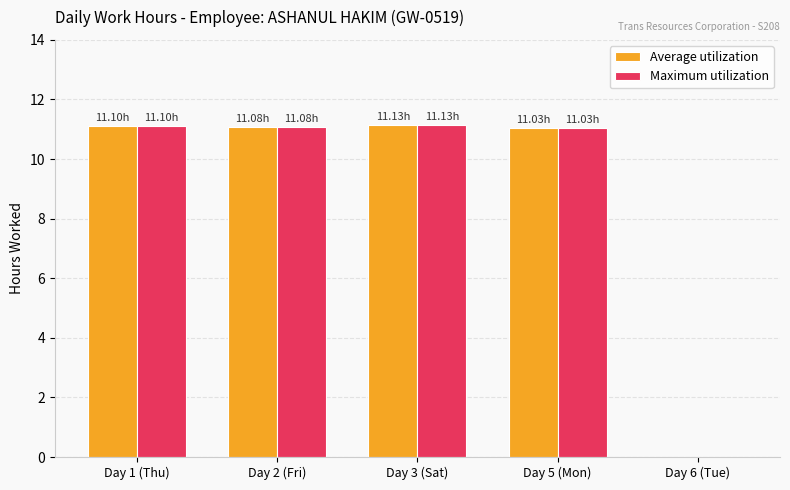

What is the sum of all Maximum utilization values?

44.3